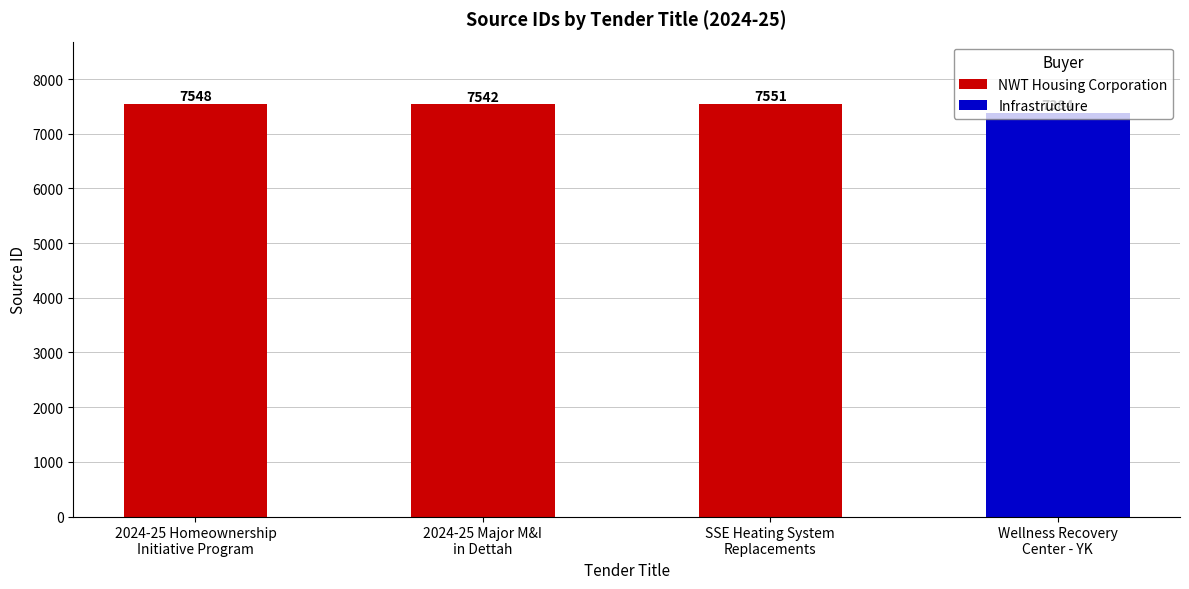

List the labels in order of value, largest first.

SSE Heating System Replacements, 2024-25 Homeownership Initiative Program, 2024-25 Major M&I in Dettah, Wellness Recovery Center - YK